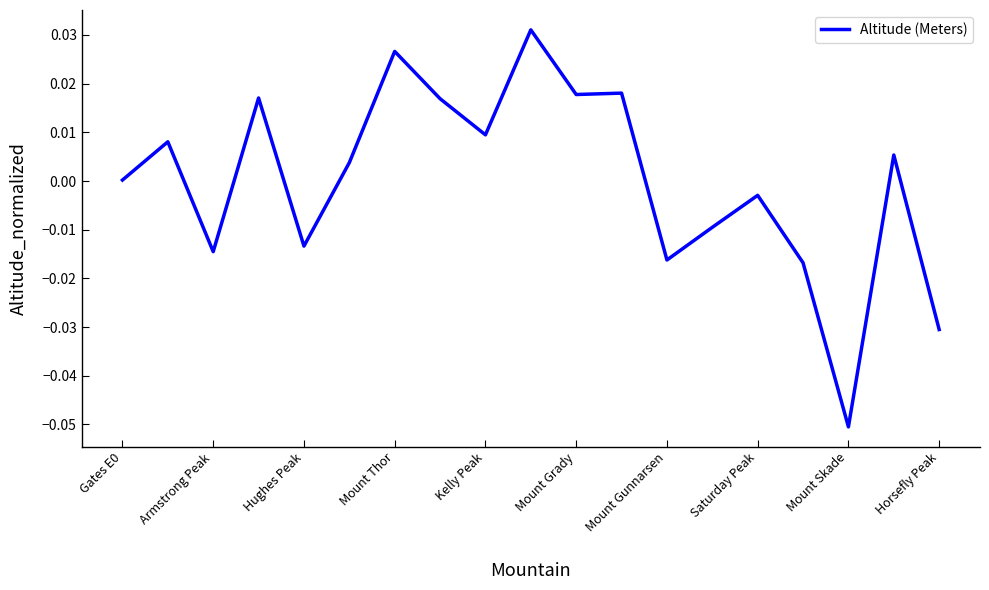

Is this an area chart (filled region under the line)?

No